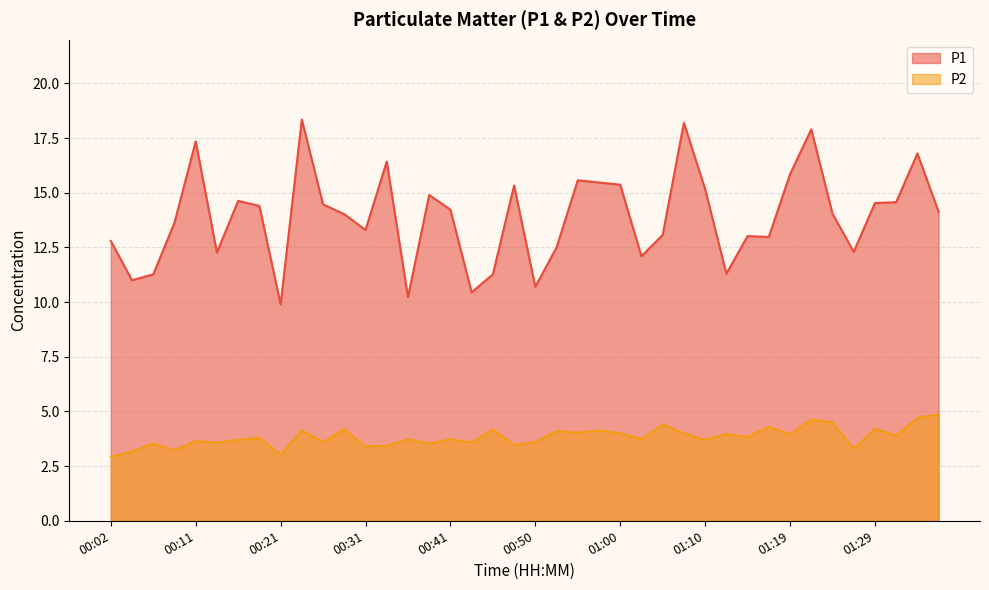

True or false: P2 has a value of 3.5 at 00:07.

True